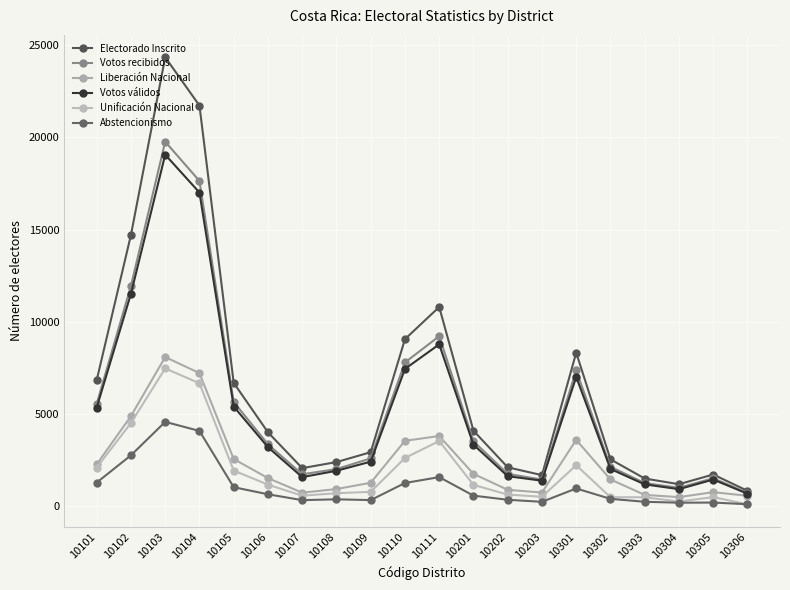

How many data points does each series have?

20